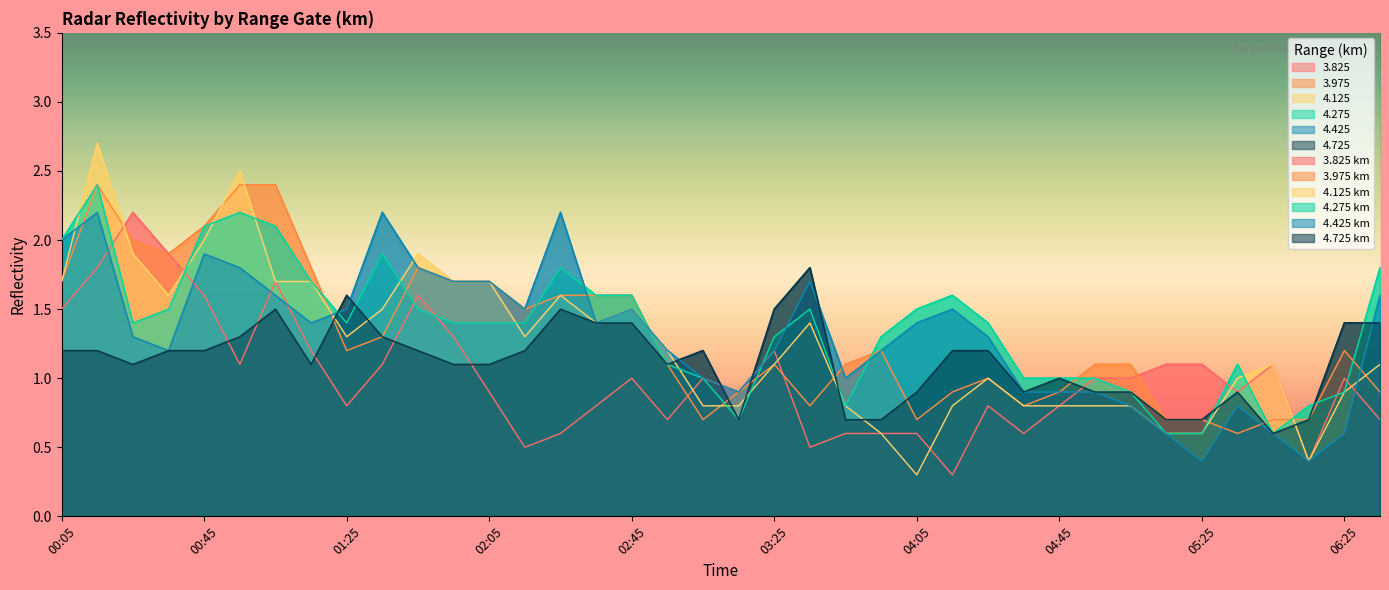

True or false: 3.975 has a value of 1.0 at 02:35.

False